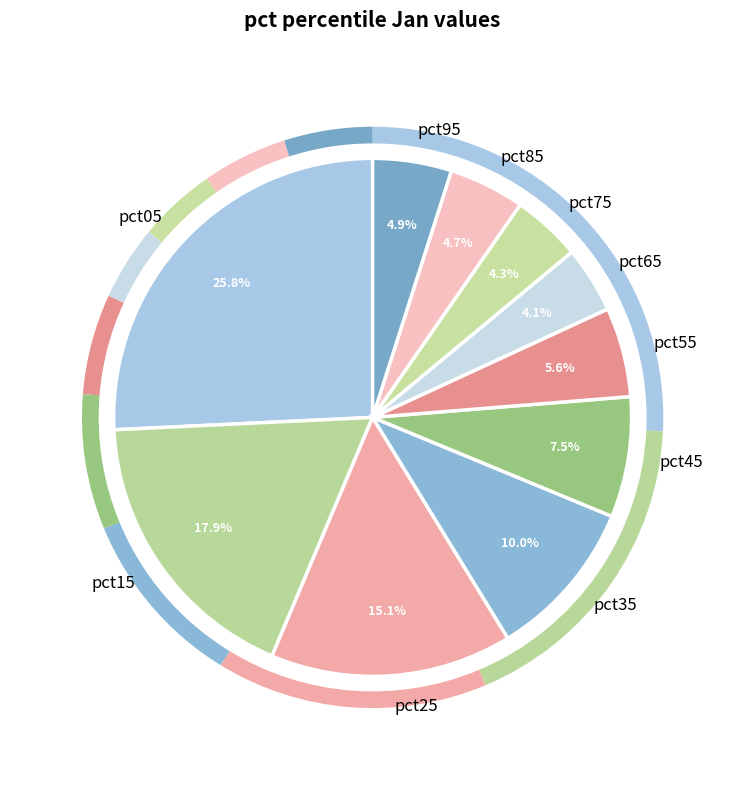

Count the number of slices in the pie.

10